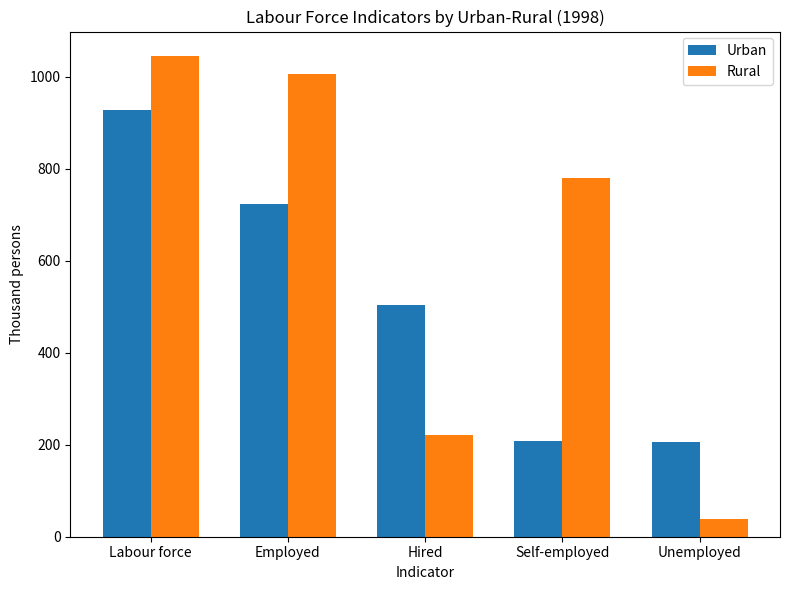

What is the sum of the Urban values at Employed and Unemployed?

927.3